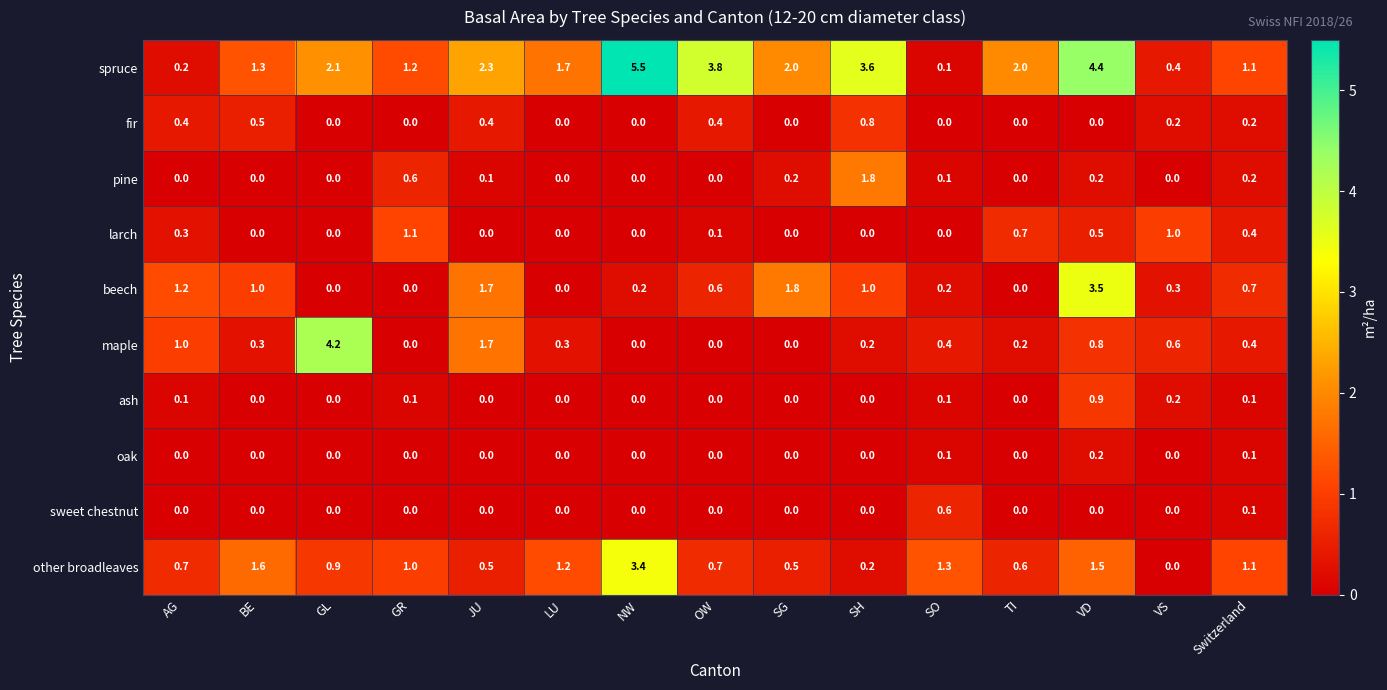

List the series in order of their peak value, lowest first.

oak, sweet chestnut, fir, ash, larch, pine, other broadleaves, beech, maple, spruce